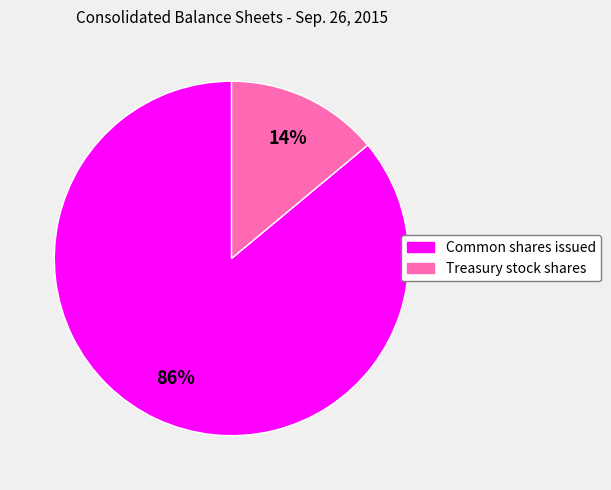

Is it true that Treasury stock shares is 14% of the pie?

True